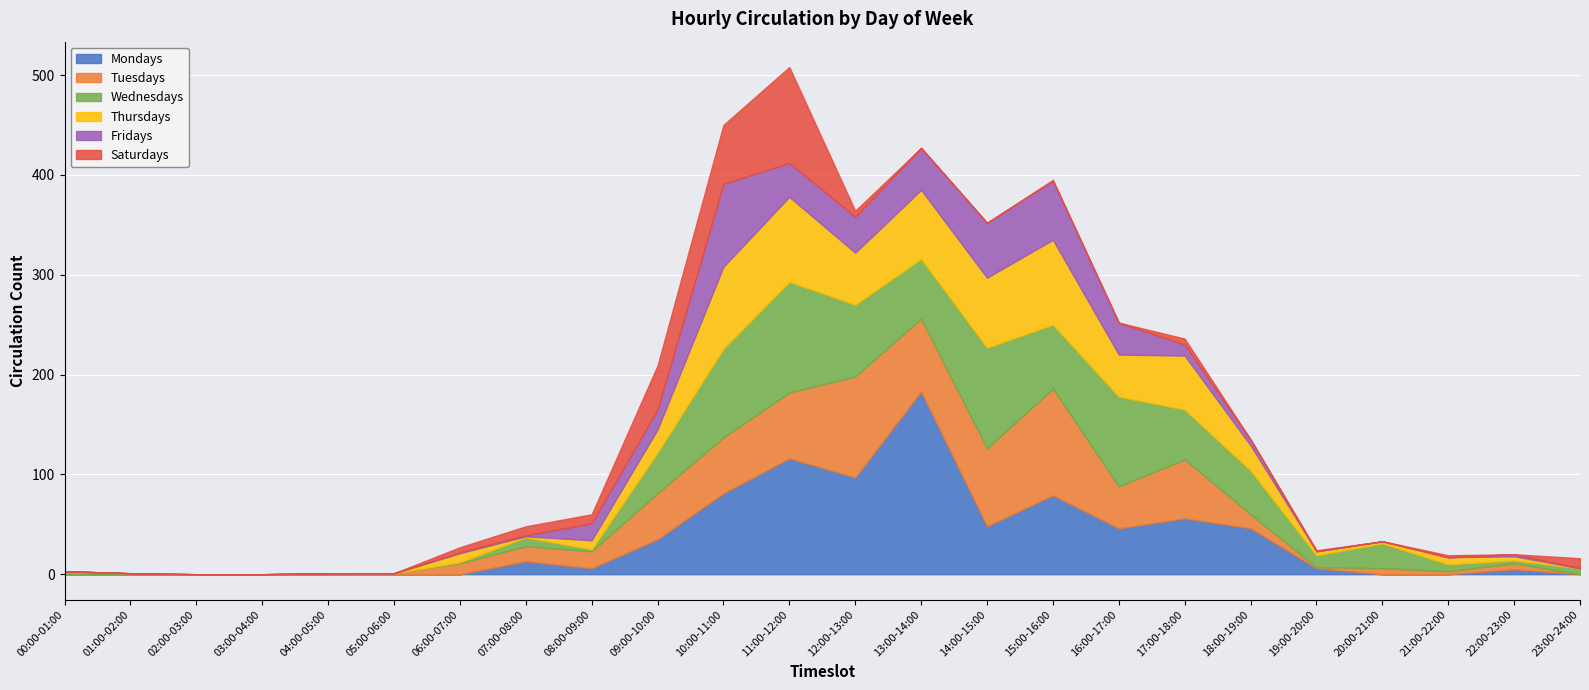

Is it true that Mondays equals 0 at 00:00-01:00?

True